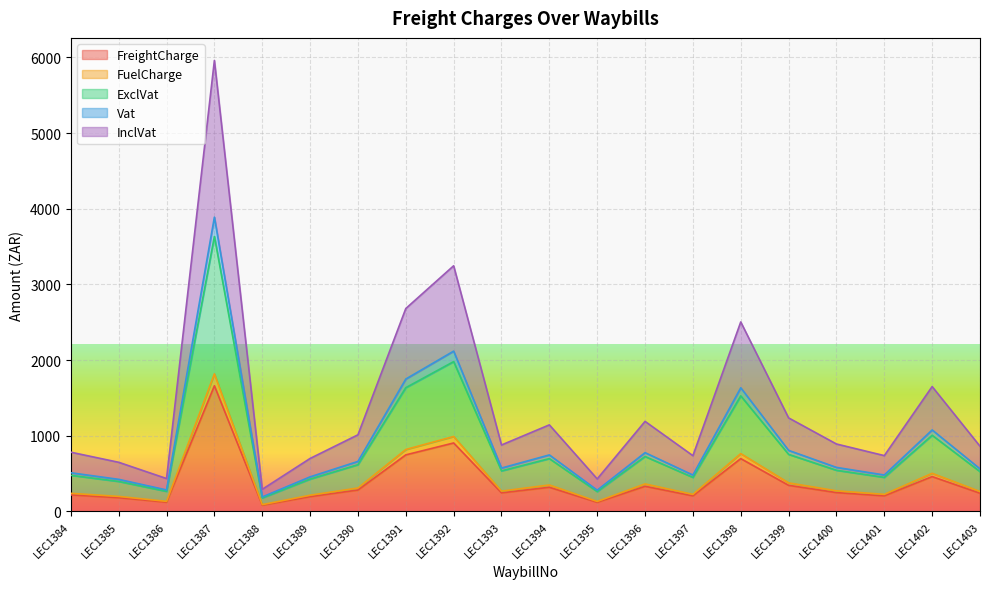

How many interior local valleys does the FuelCharge series have?

6